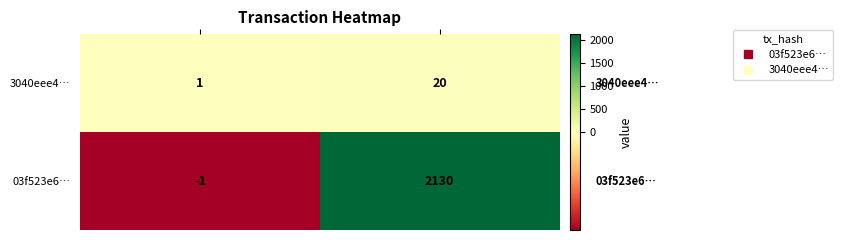

What is the maximum value shown in the chart?

2130